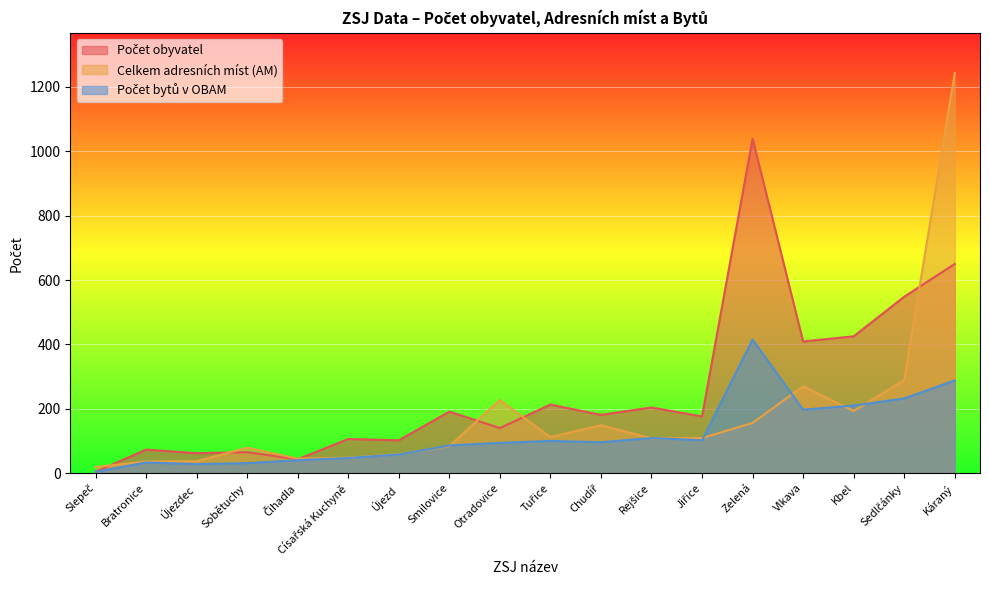

Reading left to right, transcribe all the data shown in this chart.

Počet obyvatel: Slepeč=4	Bratronice=73	Újezdec=62	Sobětuchy=65	Čihadla=43	Císařská Kuchyně=106	Újezd=102	Smilovice=191	Otradovice=140	Tuřice=213	Chudíř=181	Rejšice=204	Jiřice=176	Zelená=1039	Vlkava=409	Kbel=425	Sedlčánky=548	Káraný=650
Celkem adresních míst (AM): Slepeč=19	Bratronice=36	Újezdec=37	Sobětuchy=79	Čihadla=45	Císařská Kuchyně=48	Újezd=59	Smilovice=84	Otradovice=227	Tuřice=112	Chudíř=149	Rejšice=108	Jiřice=109	Zelená=156	Vlkava=270	Kbel=193	Sedlčánky=289	Káraný=1243
Počet bytů v OBAM: Slepeč=4	Bratronice=33	Újezdec=28	Sobětuchy=31	Čihadla=40	Císařská Kuchyně=47	Újezd=58	Smilovice=86	Otradovice=94	Tuřice=100	Chudíř=96	Rejšice=109	Jiřice=102	Zelená=415	Vlkava=197	Kbel=210	Sedlčánky=232	Káraný=288